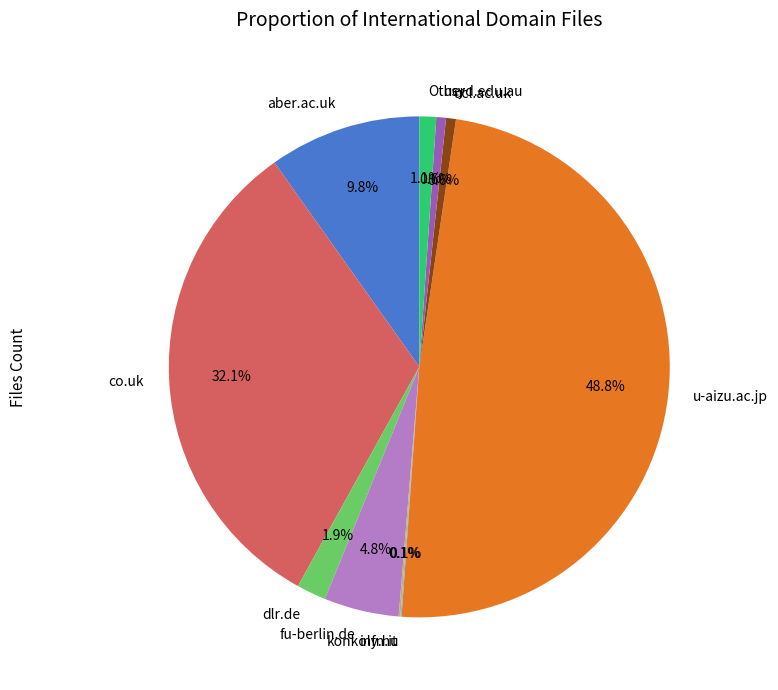

Which slice is the largest?

u-aizu.ac.jp